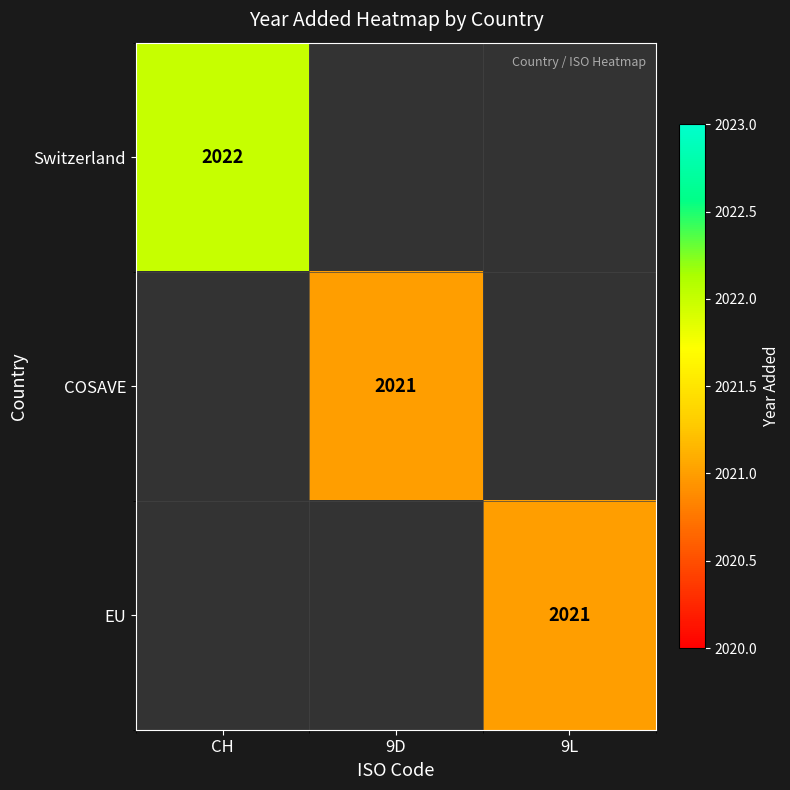

Is it true that COSAVE equals 1030 at 9D?

False